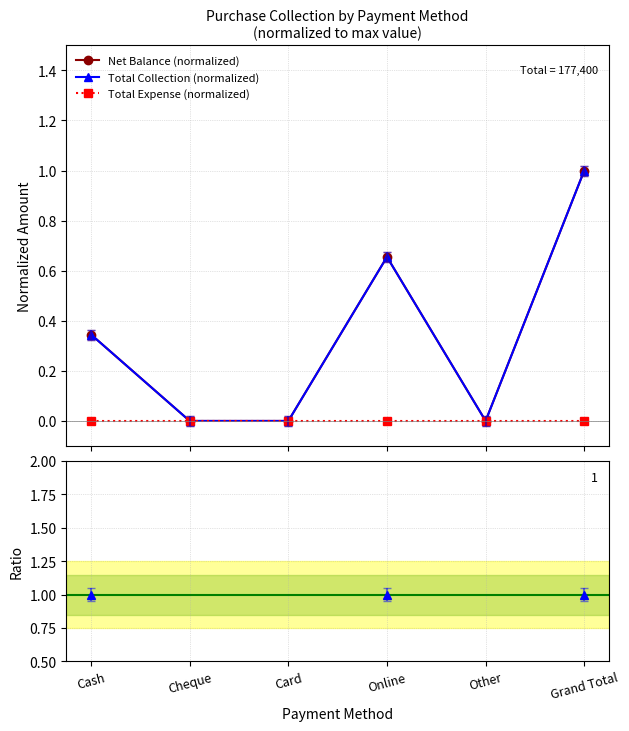

At Cheque, list the series in order from largest to smallest.

Net Balance (normalized), Total Collection (normalized), Total Expense (normalized), Ratio Net/Collection